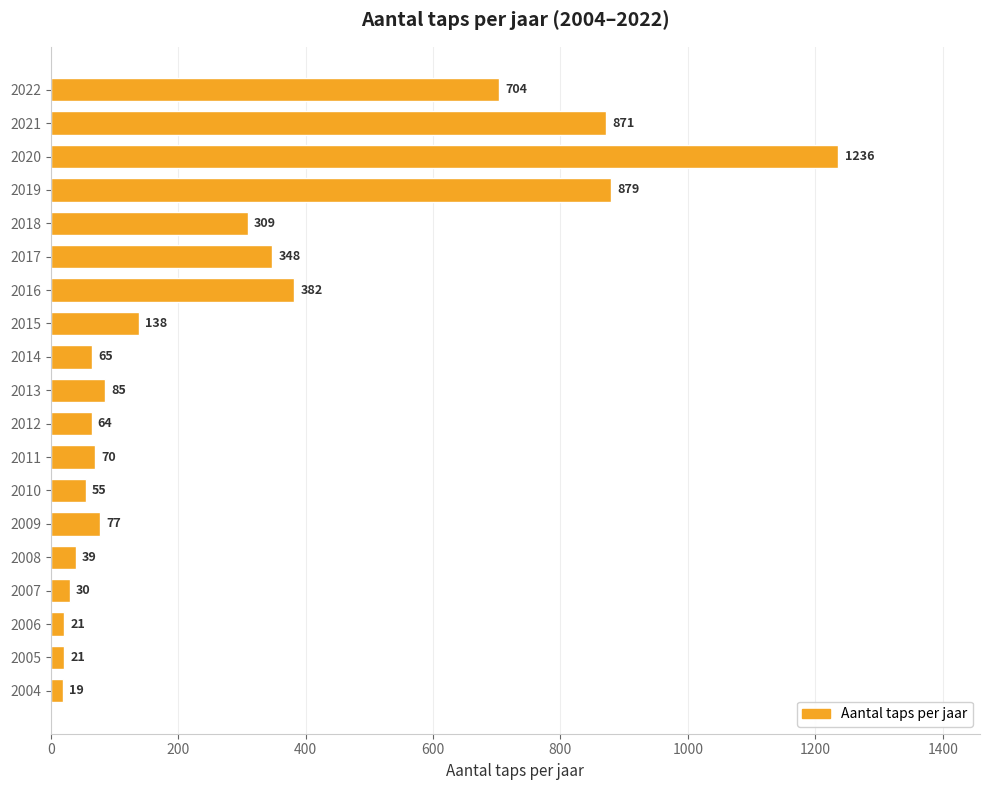

What is the sum of the values at 2015 and 2010?

193